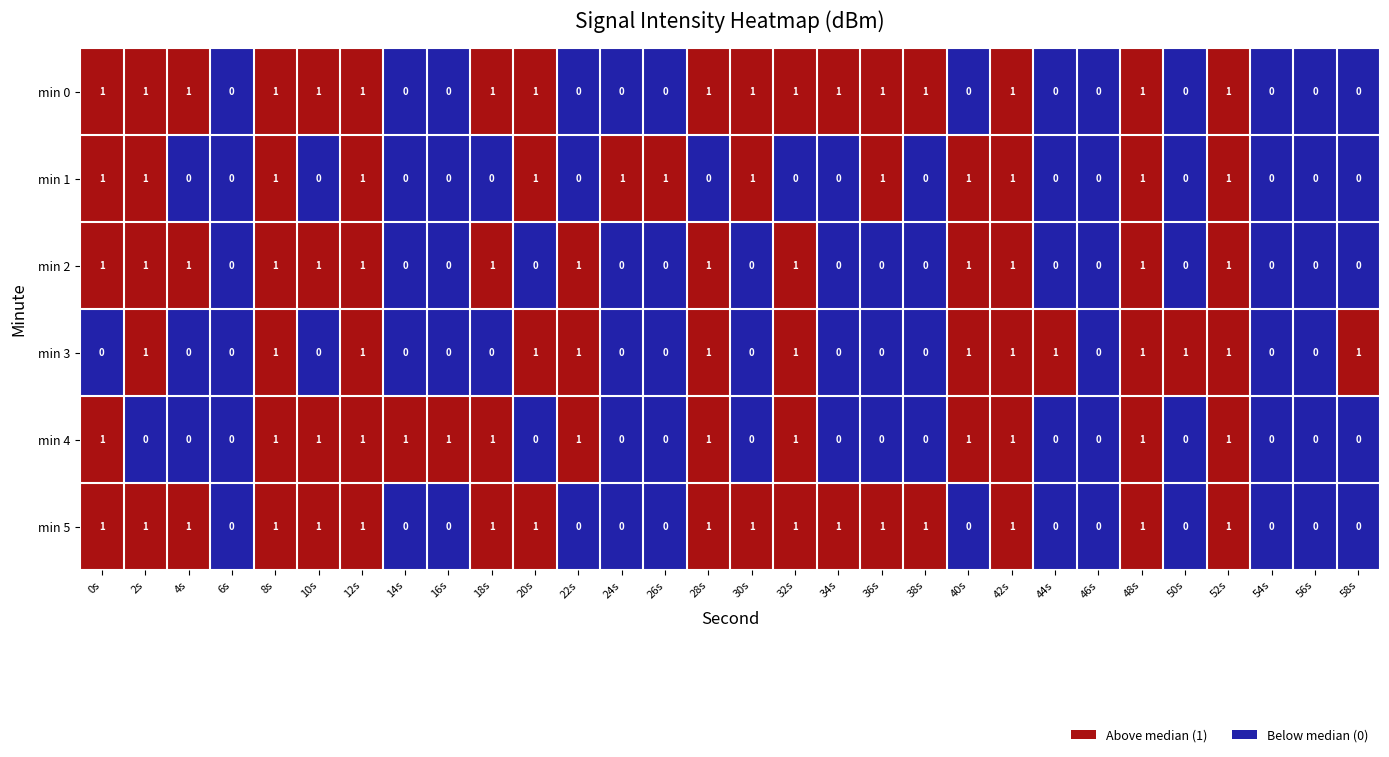

How many series are shown in this chart?

6